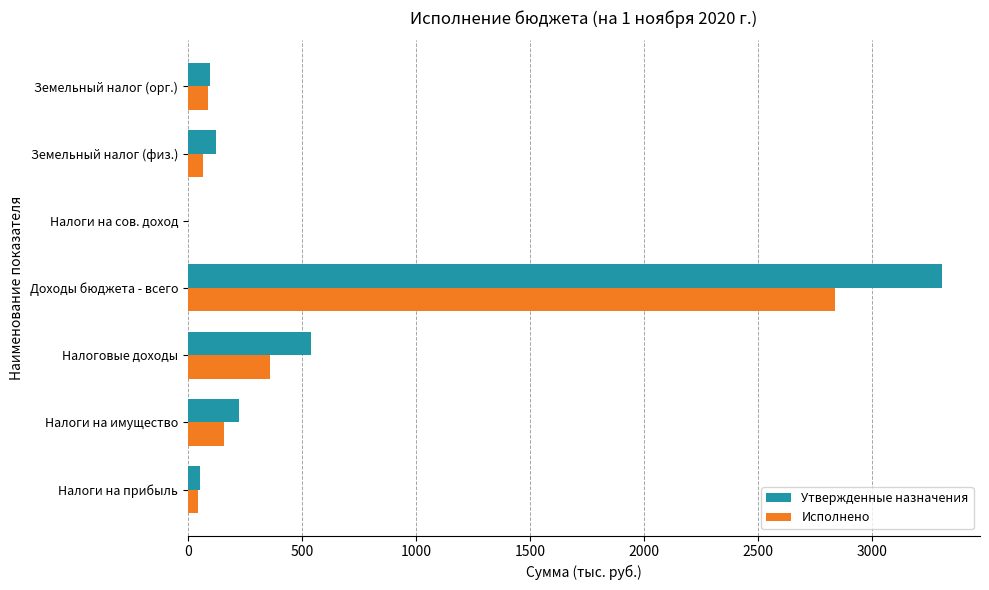

What is the sum of all Исполнено values?

3563.5